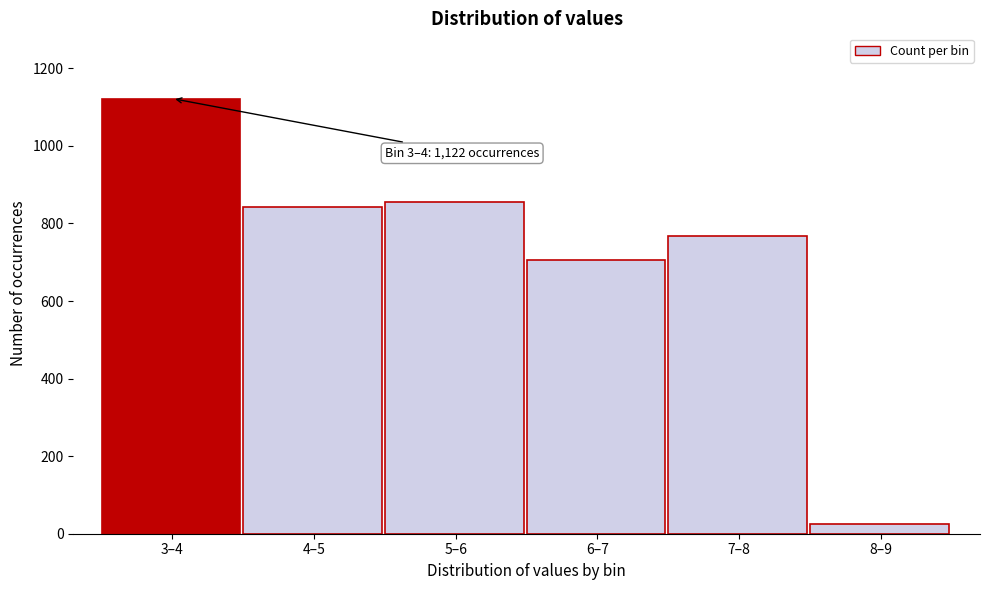

Reading left to right, list all the values displayed in this chart.

3–4=1122	4–5=843	5–6=856	6–7=707	7–8=768	8–9=24